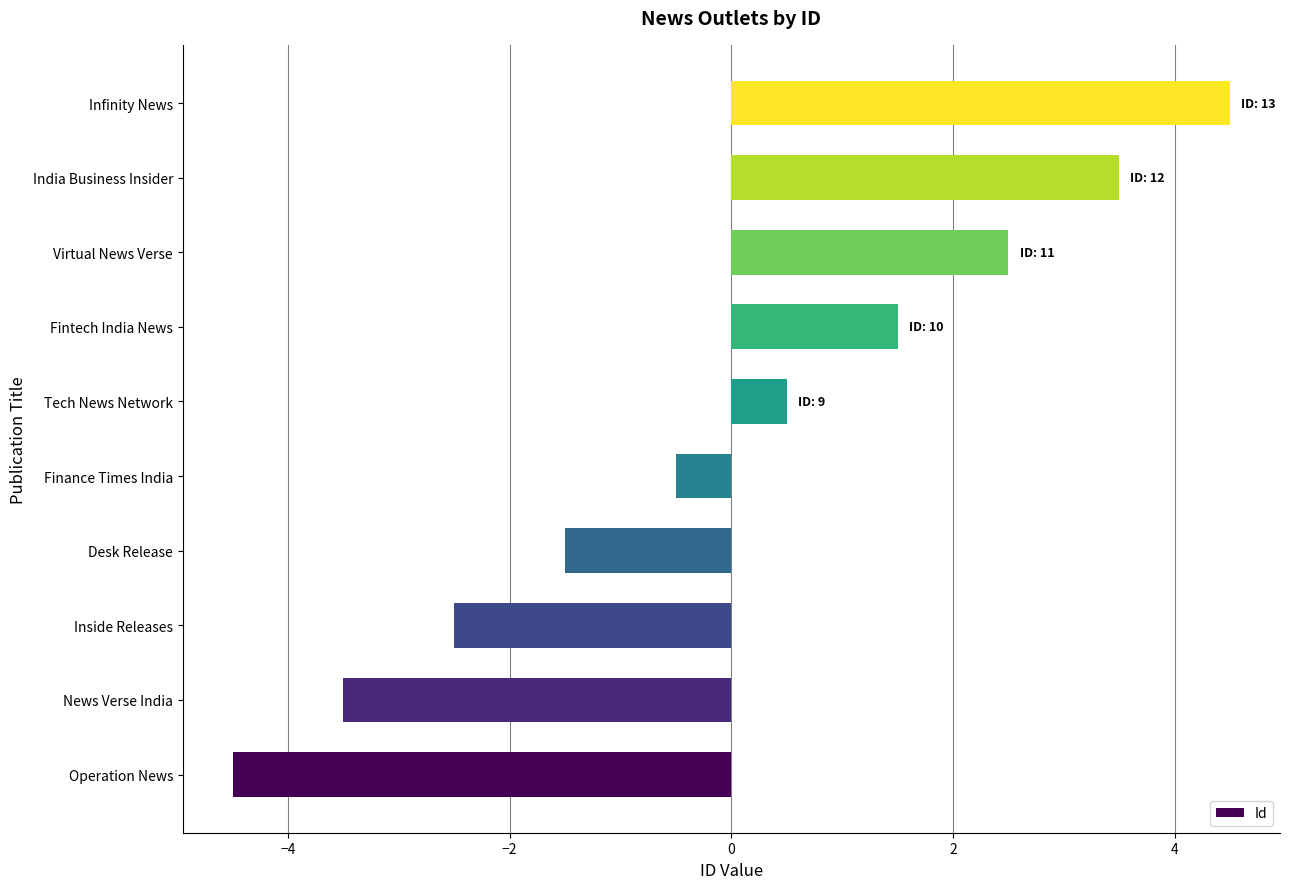

List the labels in order of value, smallest first.

Operation News, News Verse India, Inside Releases, Desk Release, Finance Times India, Tech News Network, Fintech India News, Virtual News Verse, India Business Insider, Infinity News